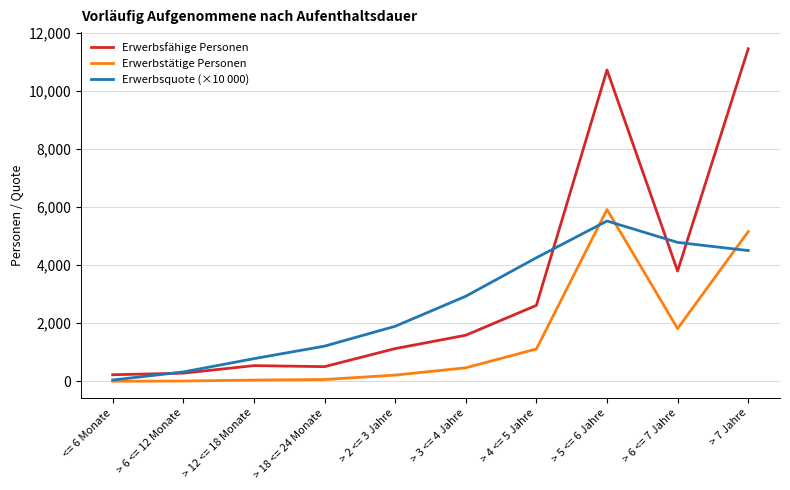

True or false: Erwerbstätige Personen and Erwerbsfähige Personen cross at least once.

False